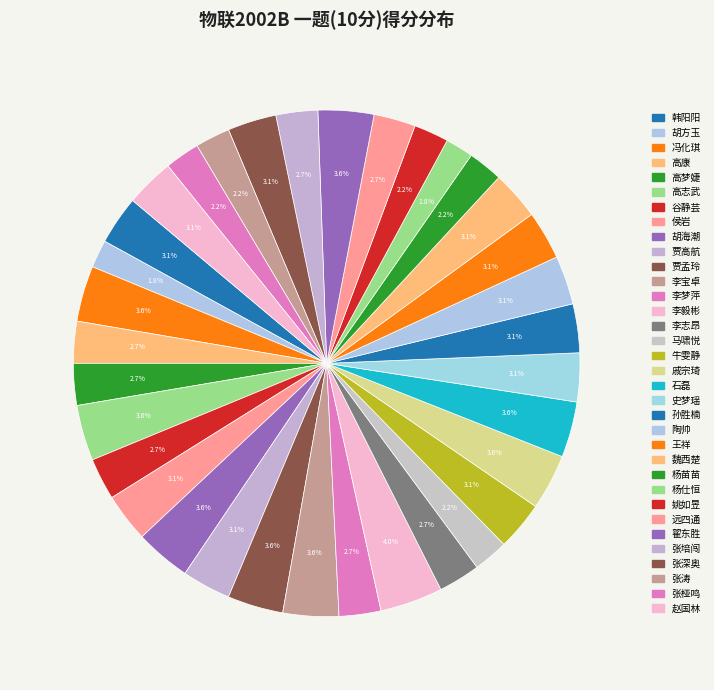

Does 牛雯静 represent more than half of the total?

No